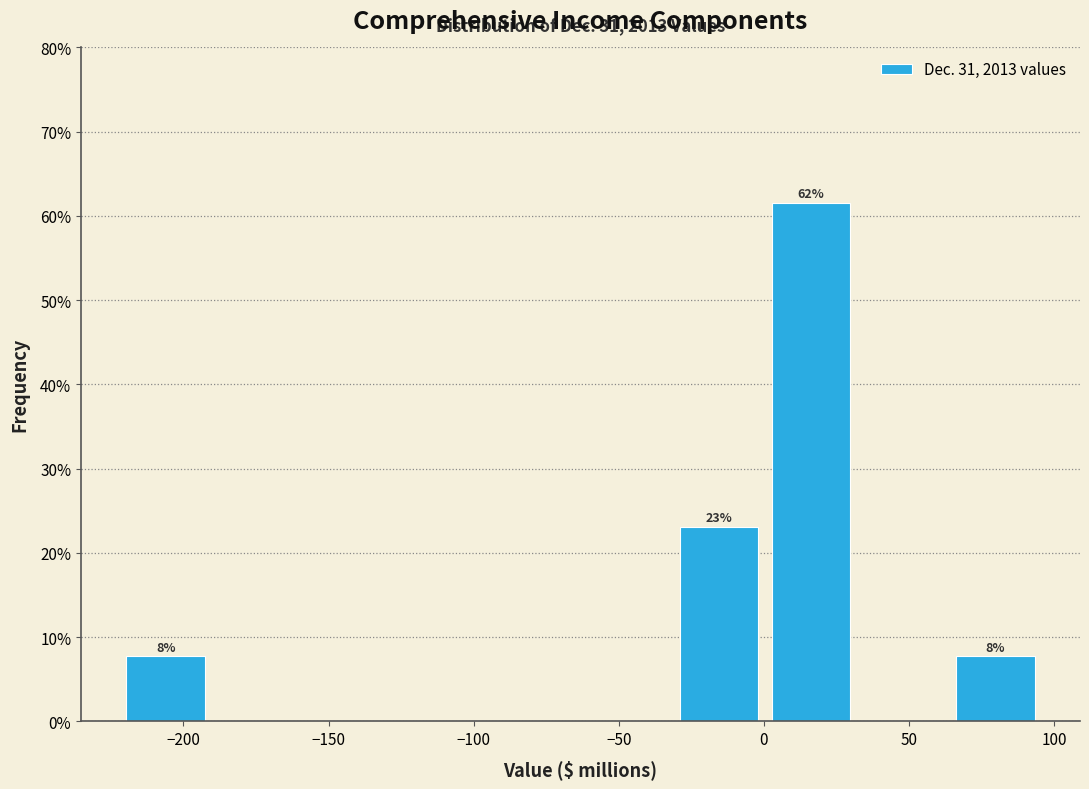

Over which range of the x-axis is the bar tallest?

0 to 30